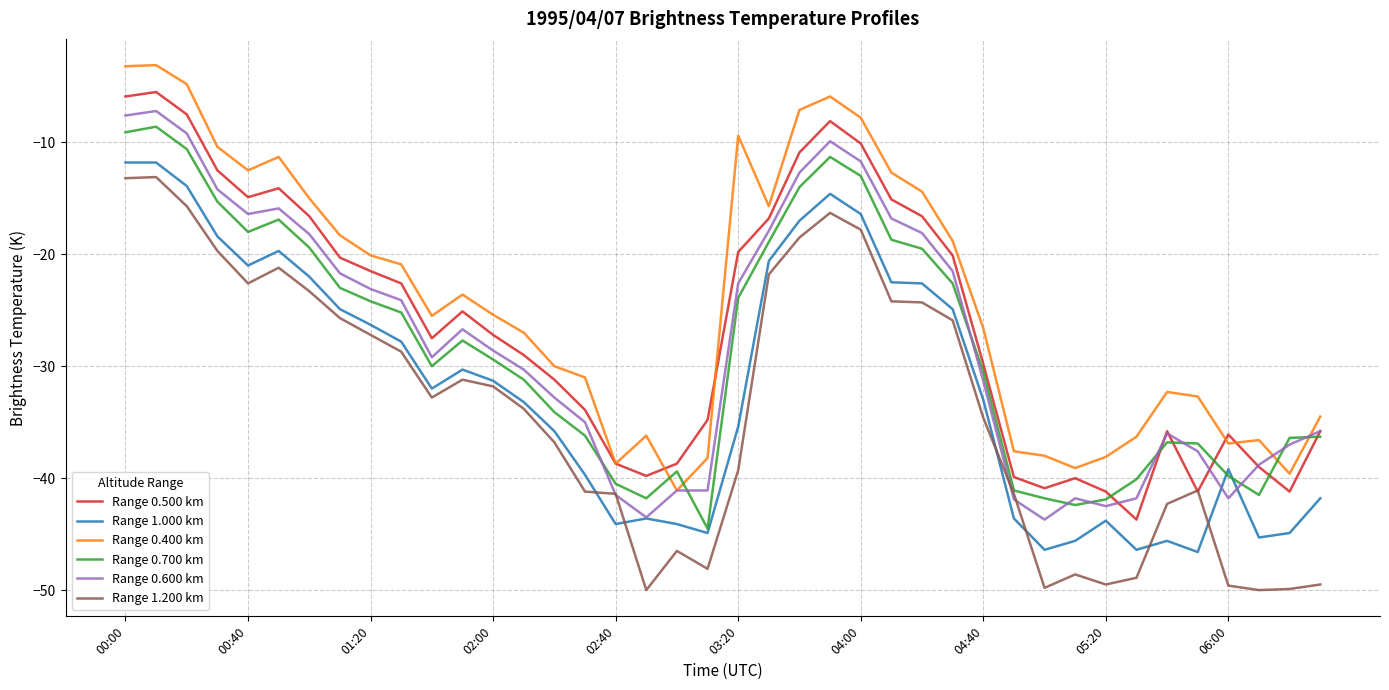

Which series has the largest total across all categories?

Range 0.400 km